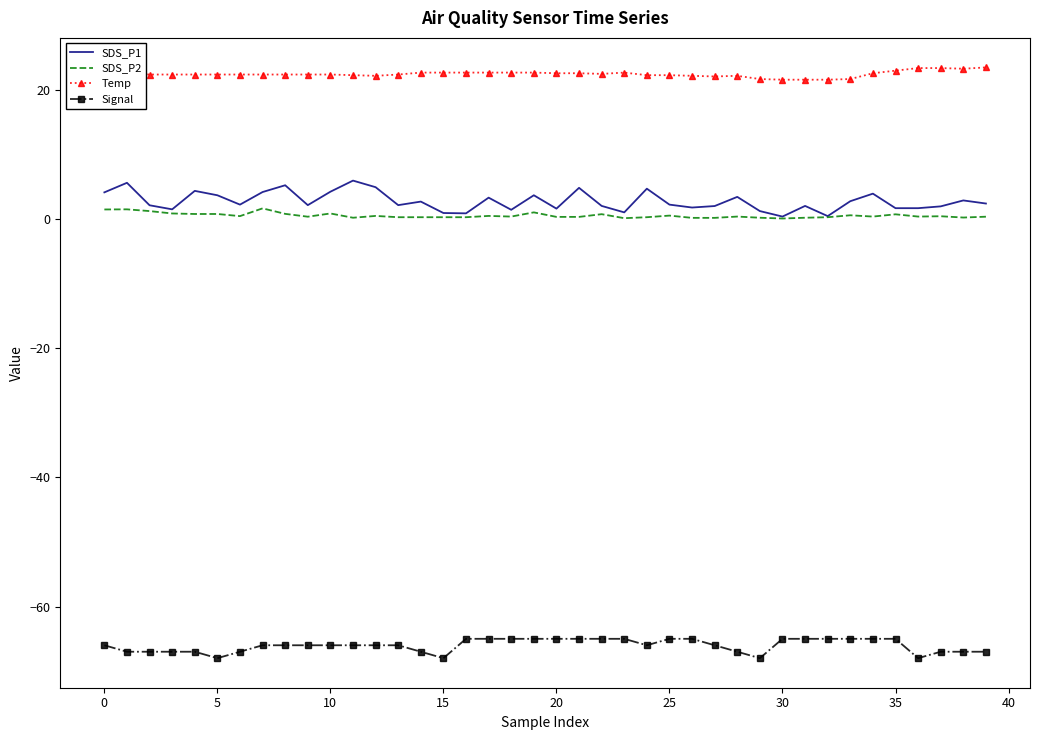

Which series has the widest spread of values?

SDS_P1